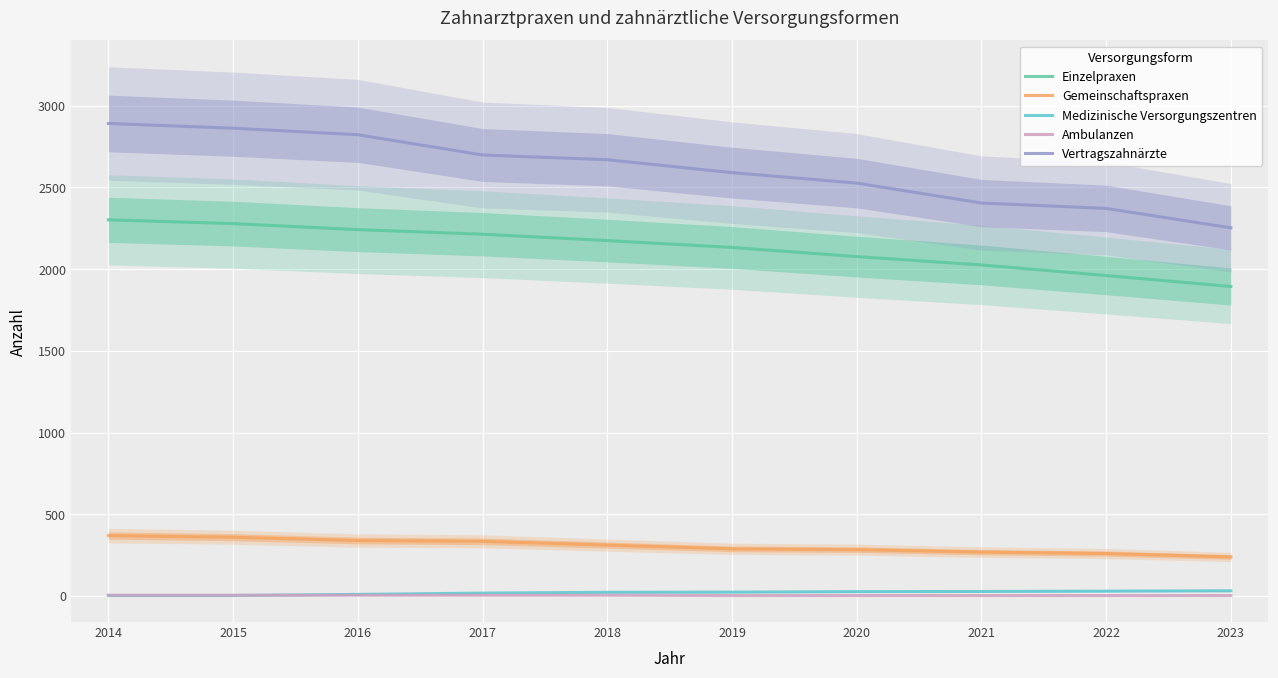

At which label does Einzelpraxen first exceed 2175?

2014